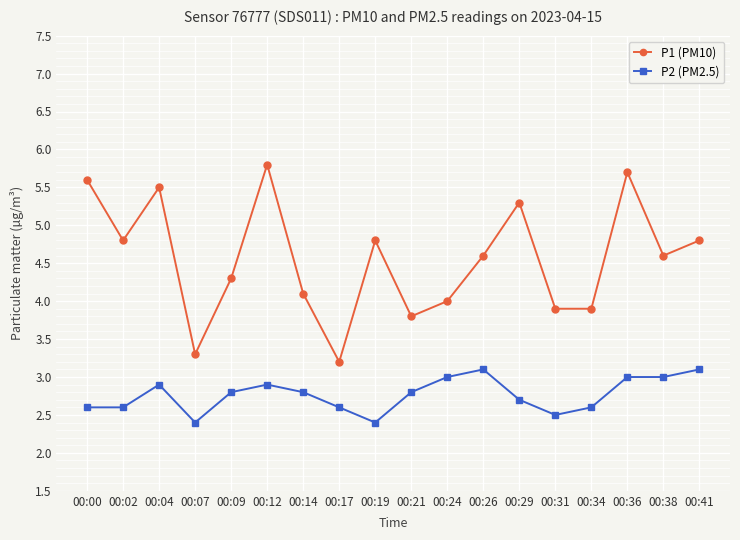

What is the value of the P1 (PM10) point at the 15th from the left?

3.9